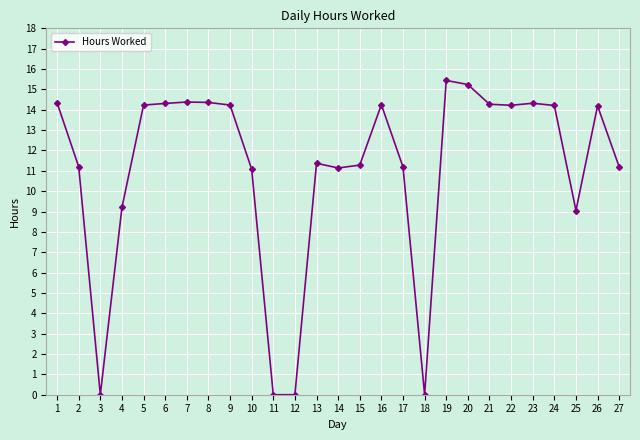

The chart shows a value of 15.4 at 19. True or false?

True